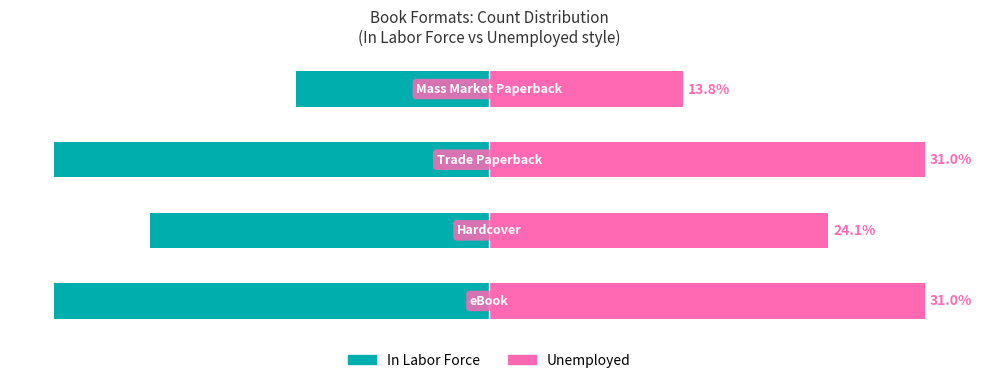

Reading left to right, extract all data points from this chart.

In Labor Force: 0=-9	1=-7	2=-9	3=-4
Unemployed: 0=9	1=7	2=9	3=4